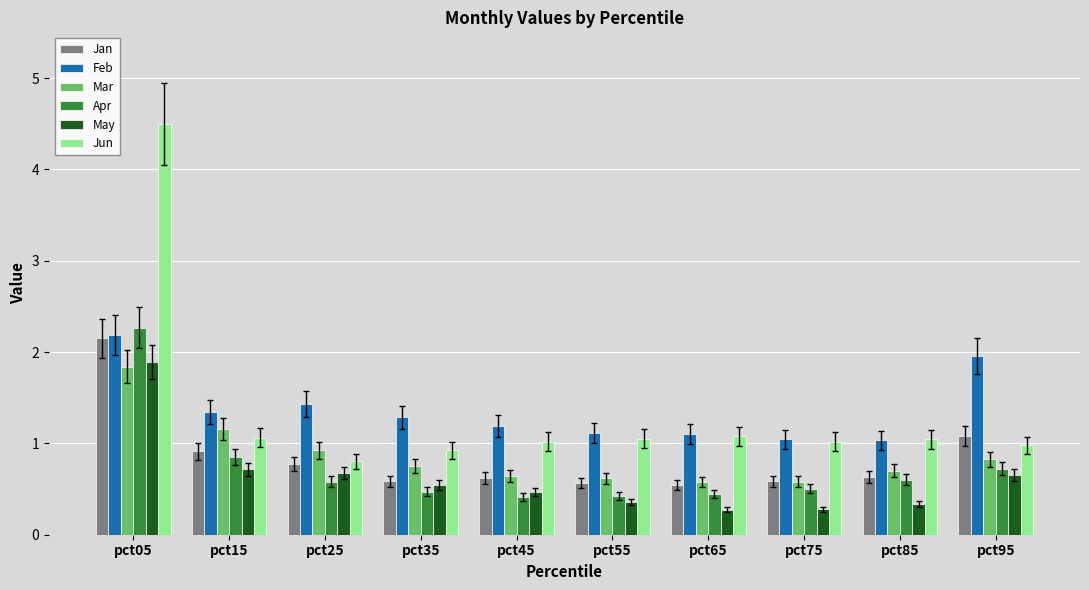

What is the spread (max minus min) of values at pct75?

0.8